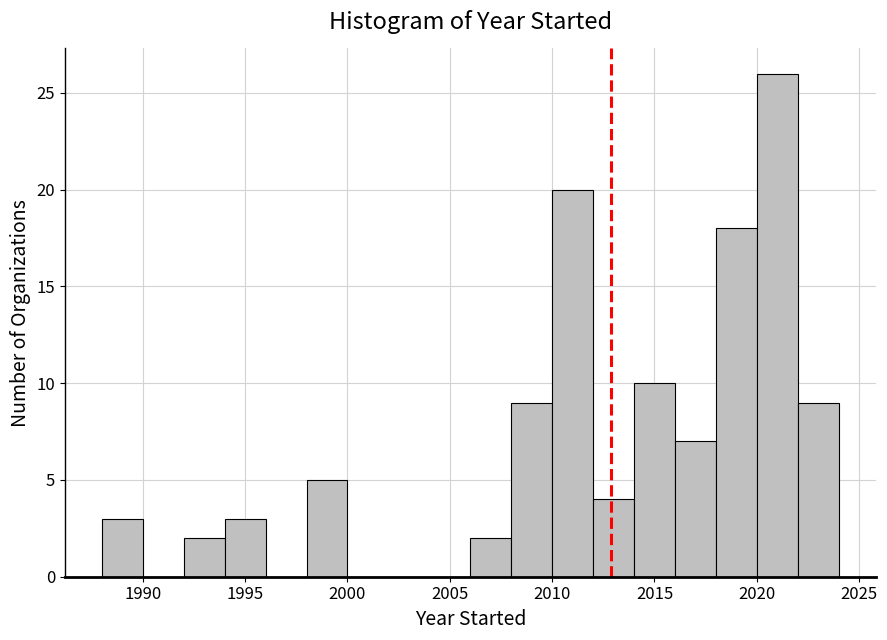

Reading left to right, transcribe this chart: for each bar, give the range it covers on the x-axis and its height. The values are not printed on the chart, so give them approximately, as read against the axis.

1988 to 1990: 3
1990 to 1992: 0
1992 to 1994: 2
1994 to 1996: 3
1996 to 1998: 0
1998 to 2000: 5
2000 to 2002: 0
2002 to 2004: 0
2004 to 2006: 0
2006 to 2008: 2
2008 to 2010: 9
2010 to 2012: 20
2012 to 2014: 4
2014 to 2016: 10
2016 to 2018: 7
2018 to 2020: 18
2020 to 2022: 26
2022 to 2024: 9